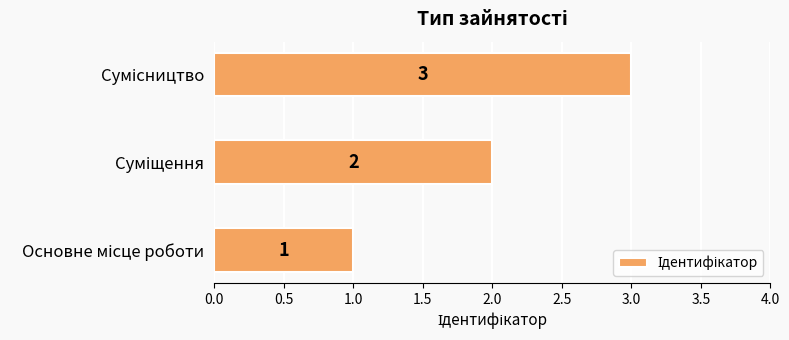

What is the sum of all values?

6